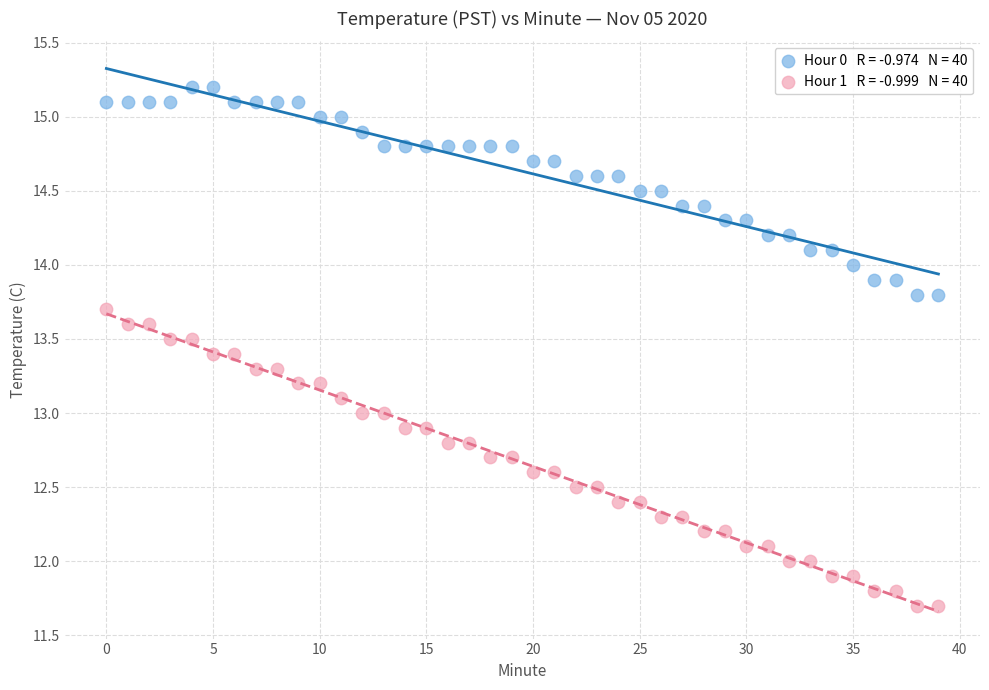

Across all data points, what is the range of Y values (max minus min)?

3.5